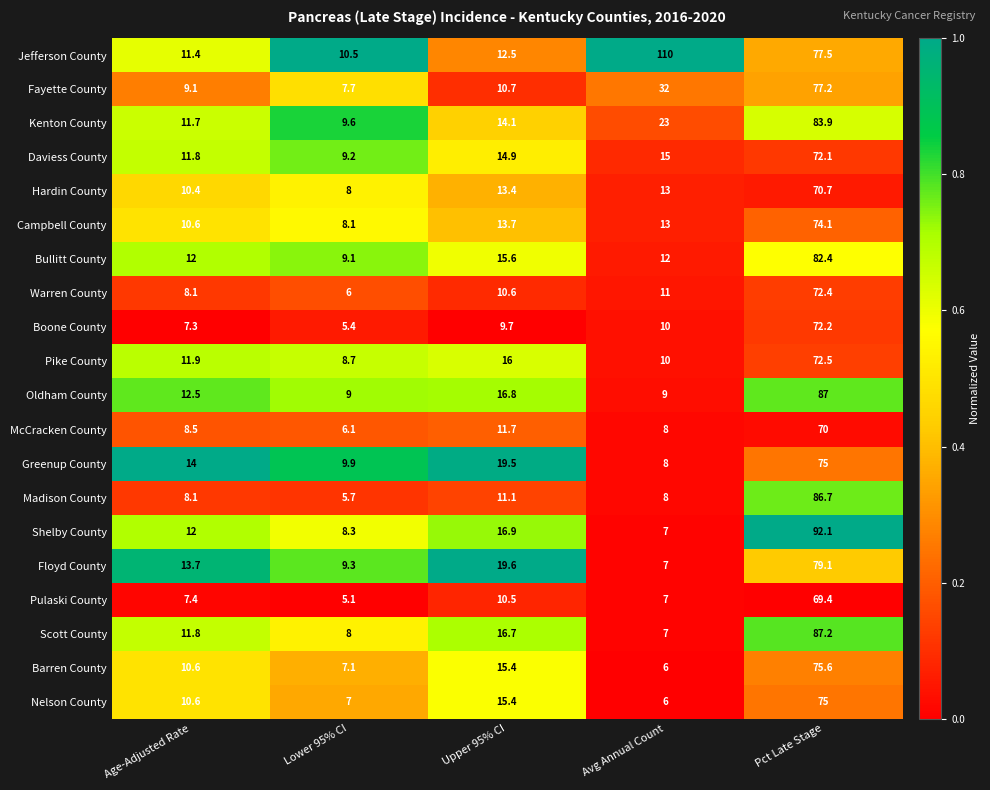

Read the Madison County value at Pct Late Stage.

86.7